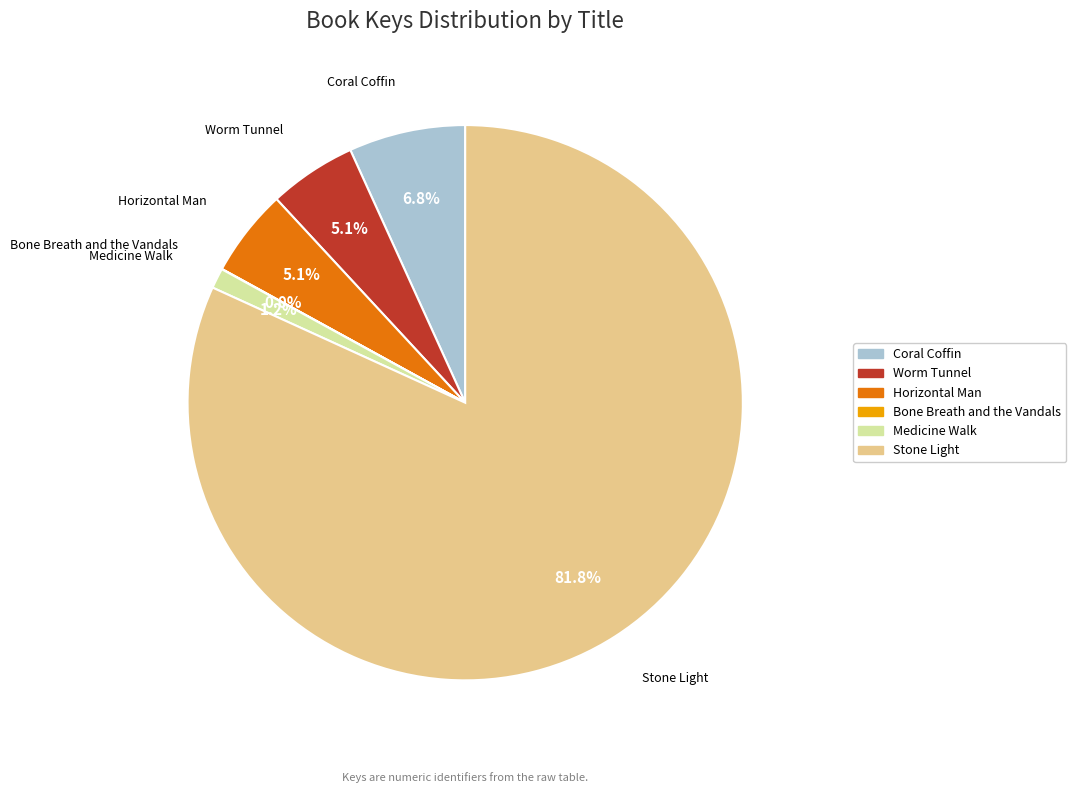

What is the largest slice in the pie chart?

Stone Light